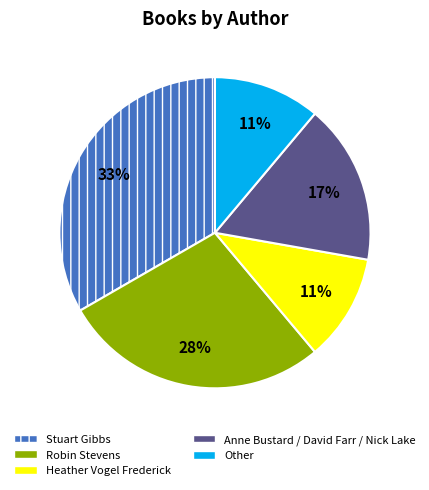

To the nearest percent, what is the difference between the largest and smallest slice percentages?

22%